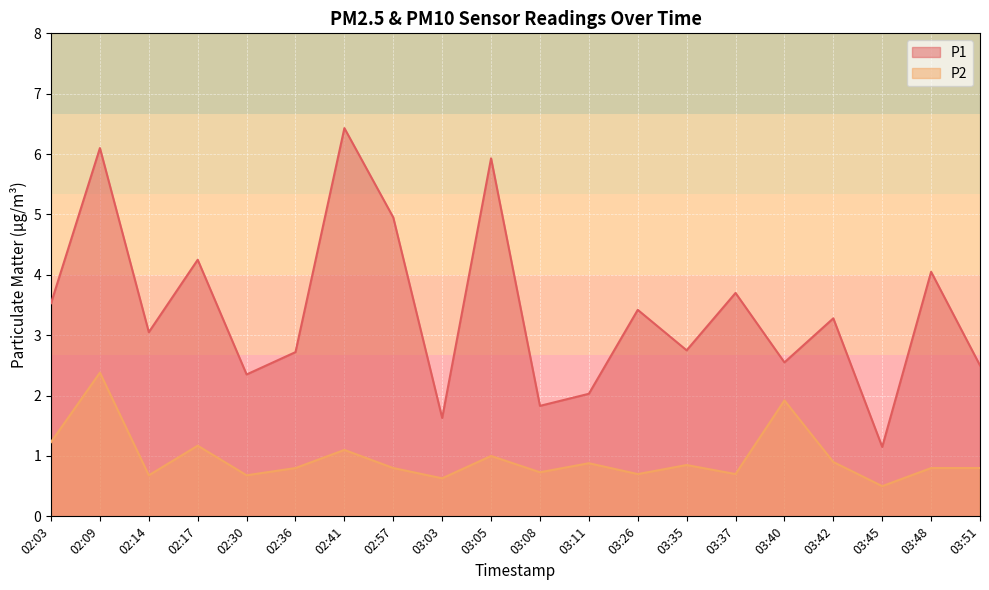

Reading right to left, list all the values displayed in this chart.

P1: 2.5	4.0	1.1	3.3	2.5	3.7	2.8	3.4	2.0	1.8	5.9	1.6	5.0	6.4	2.7	2.4	4.2	3.0	6.1	3.5
P2: 0.8	0.8	0.5	0.9	1.9	0.7	0.8	0.7	0.9	0.7	1.0	0.6	0.8	1.1	0.8	0.7	1.2	0.7	2.4	1.2